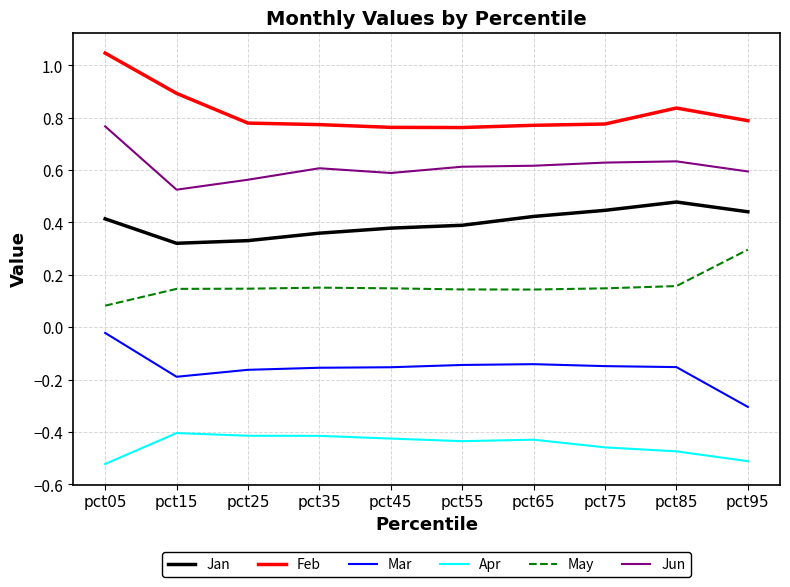

Which category has the lowest value in the Mar series?

pct95